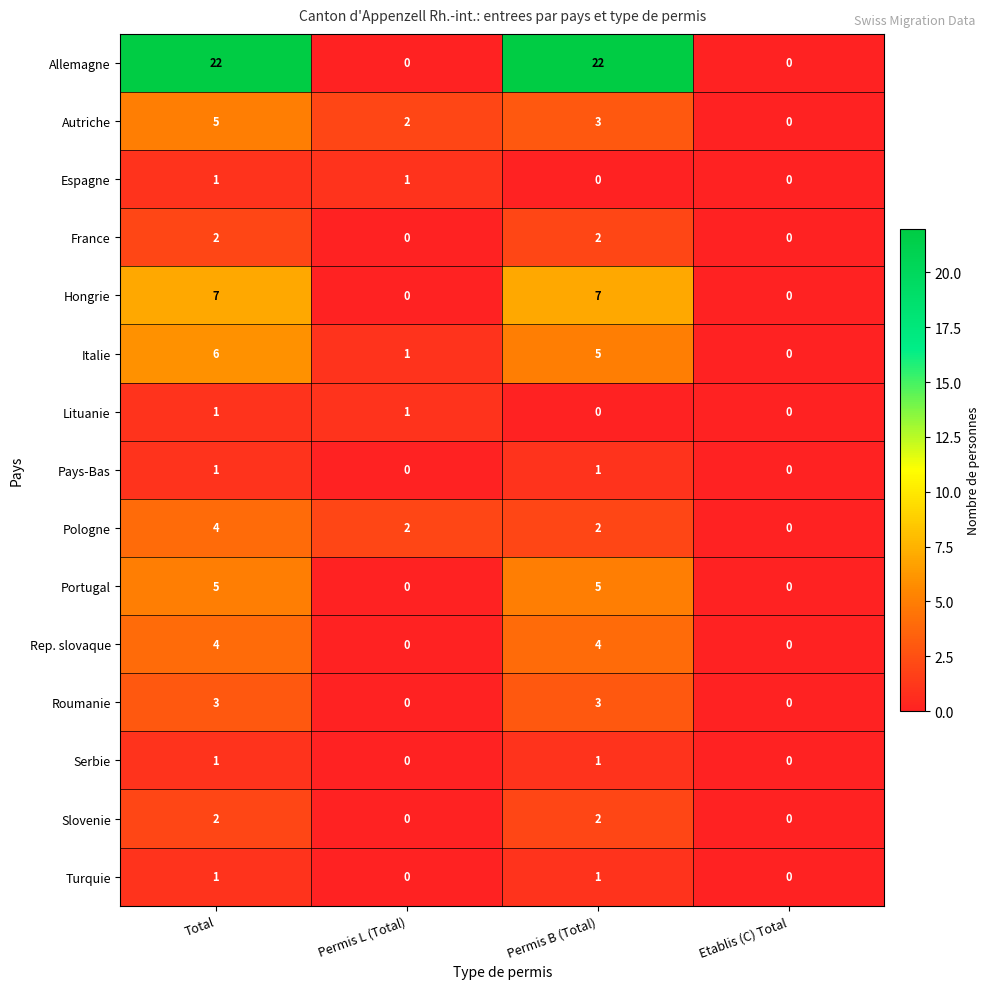

What is the approximate value of Allemagne at Permis B (Total), to the nearest 10?

20